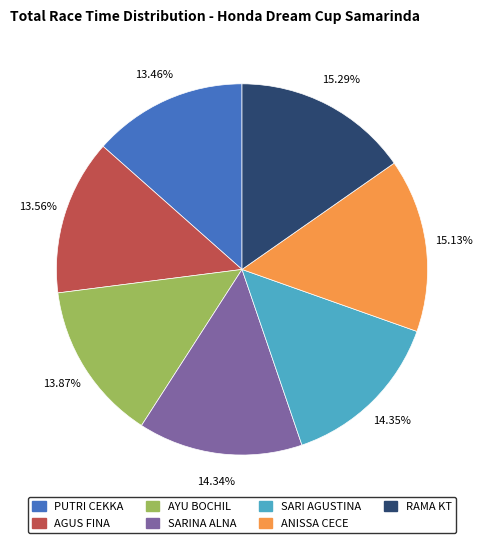

Which has a higher value, SARI AGUSTINA or RAMA KT?

RAMA KT